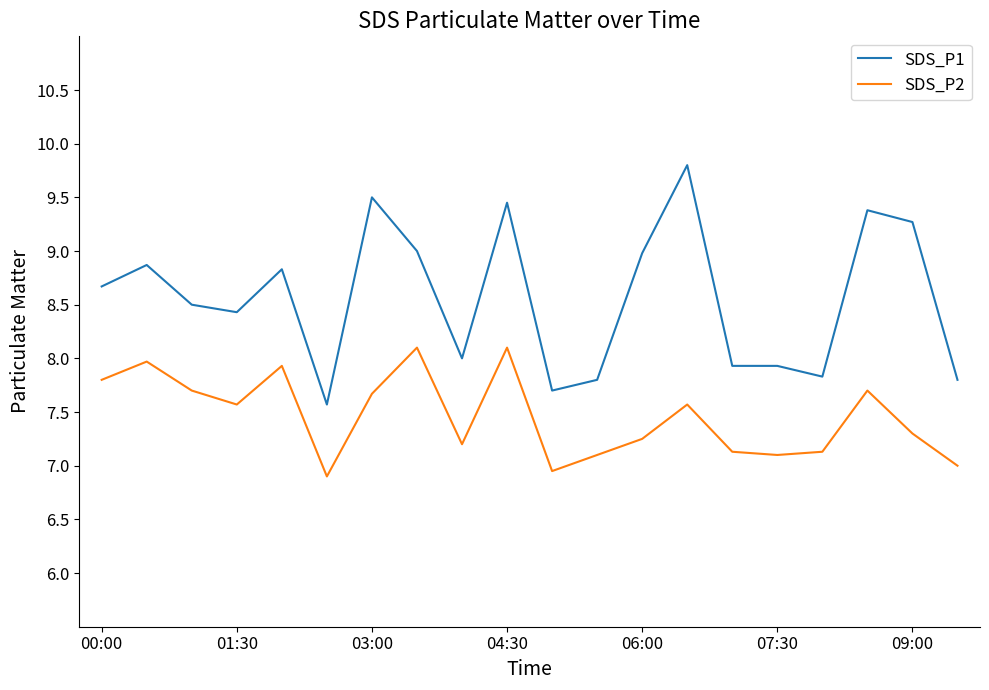

What is the difference between the maximum and minimum values in the SDS_P1 series?

2.2